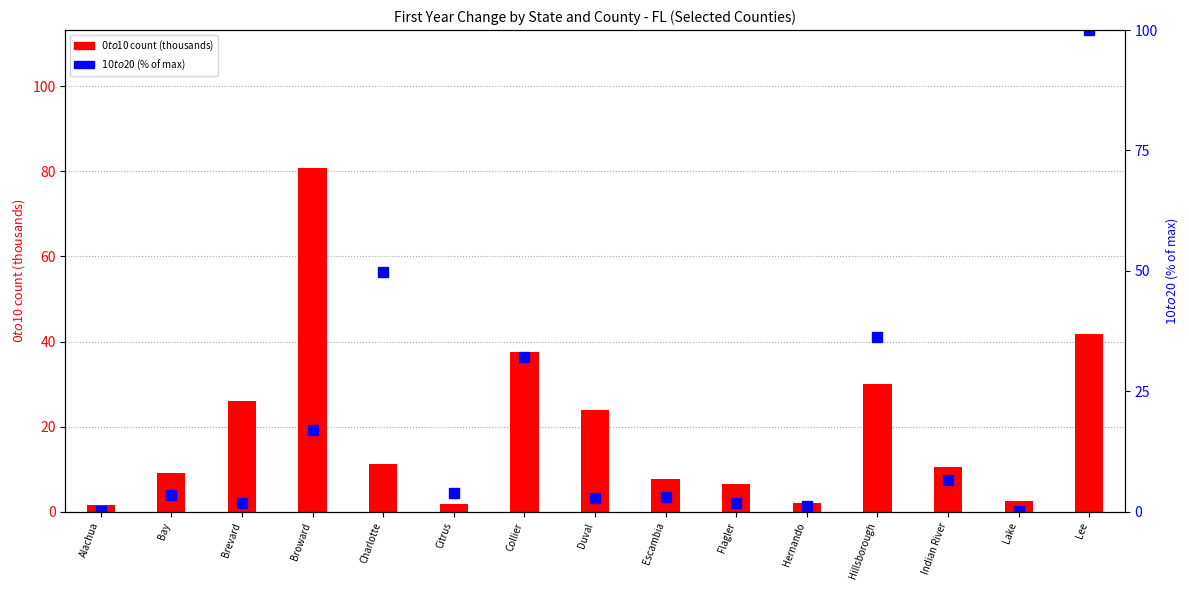

How many data points does each series have?

15